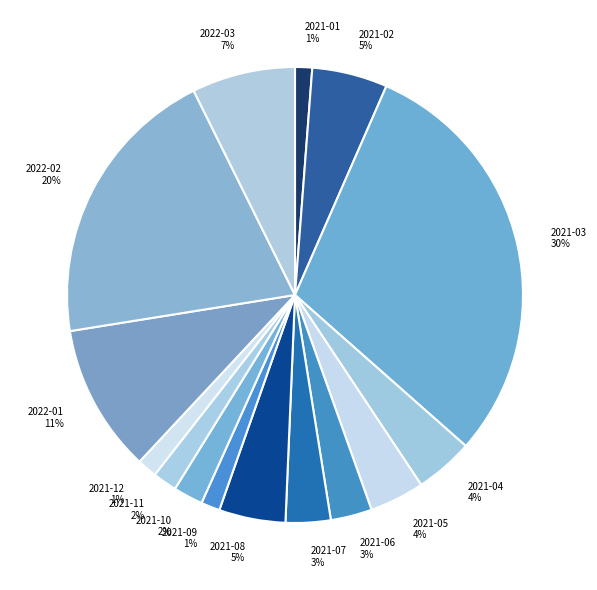

Count the number of slices in the pie.

15